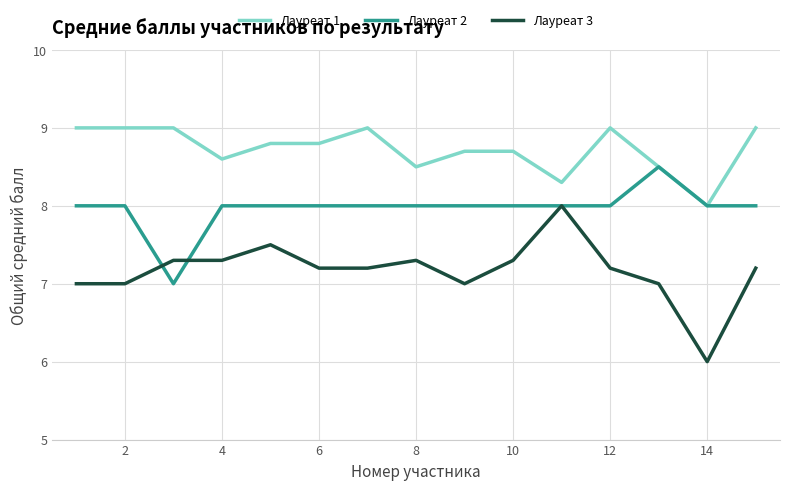

Rank the series by their maximum value, from highest to lowest.

Лауреат 1, Лауреат 2, Лауреат 3